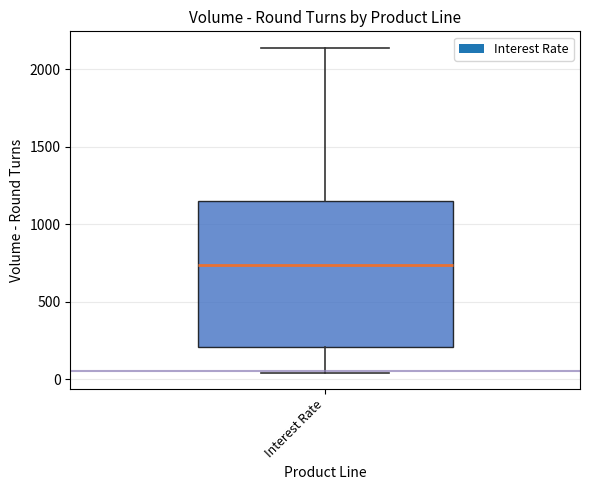

The value at 35 is 609. True or false?

False